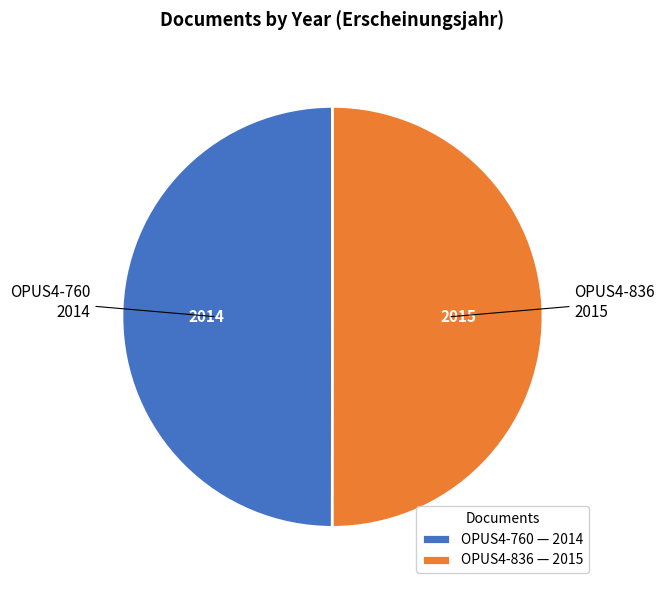

Do OPUS4-836 — 2015 and OPUS4-760 — 2014 together represent more than half of the pie?

Yes